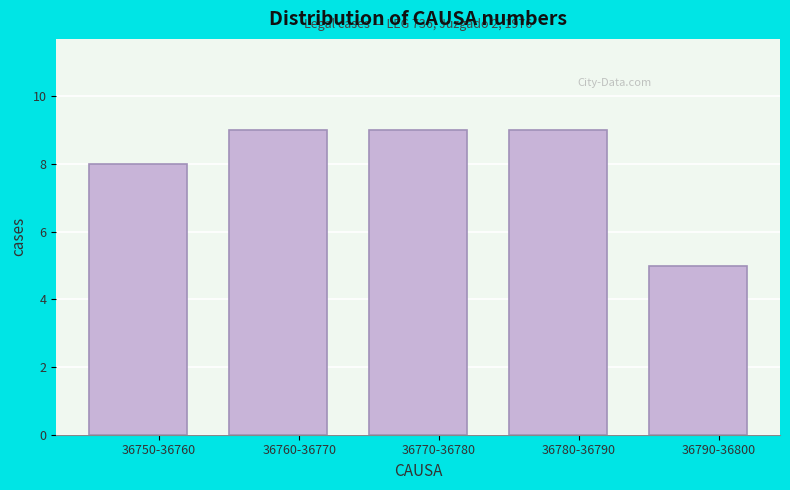

Reading right to left, transcribe all the data shown in this chart.

5	9	9	9	8